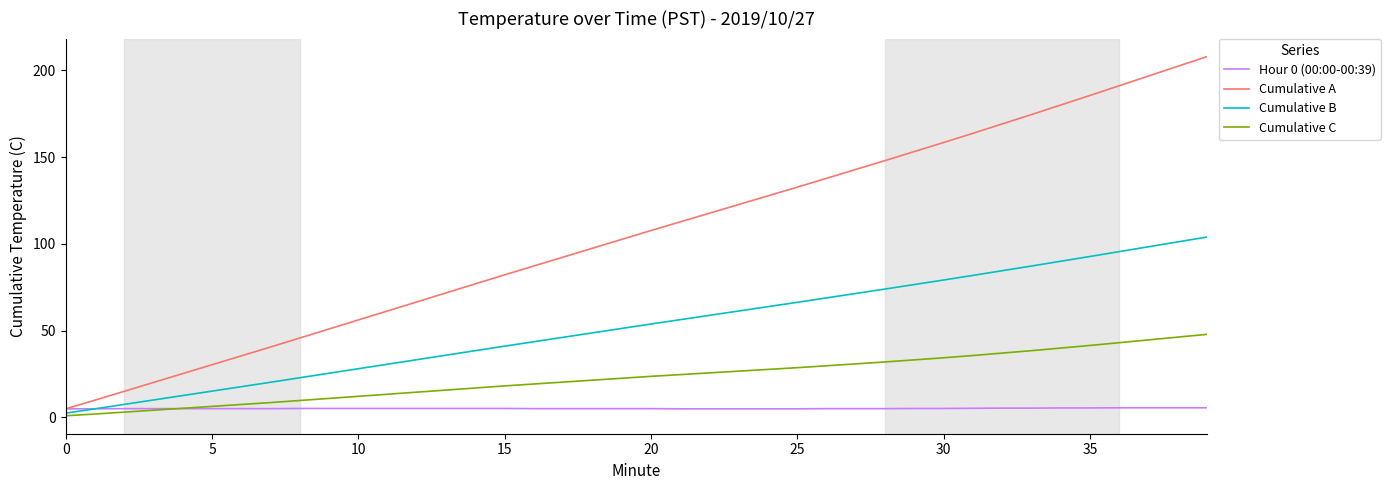

Which series has the largest total across all categories?

Cumulative A